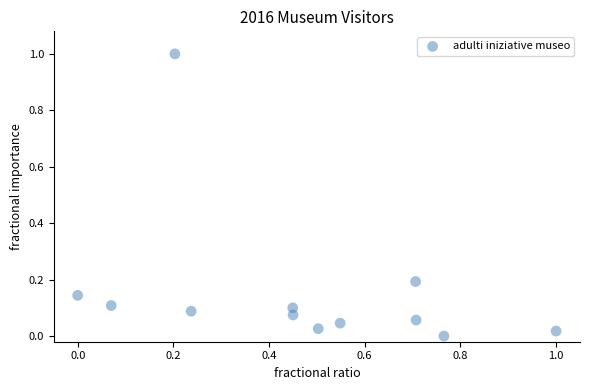

What is the average X value?

0.5